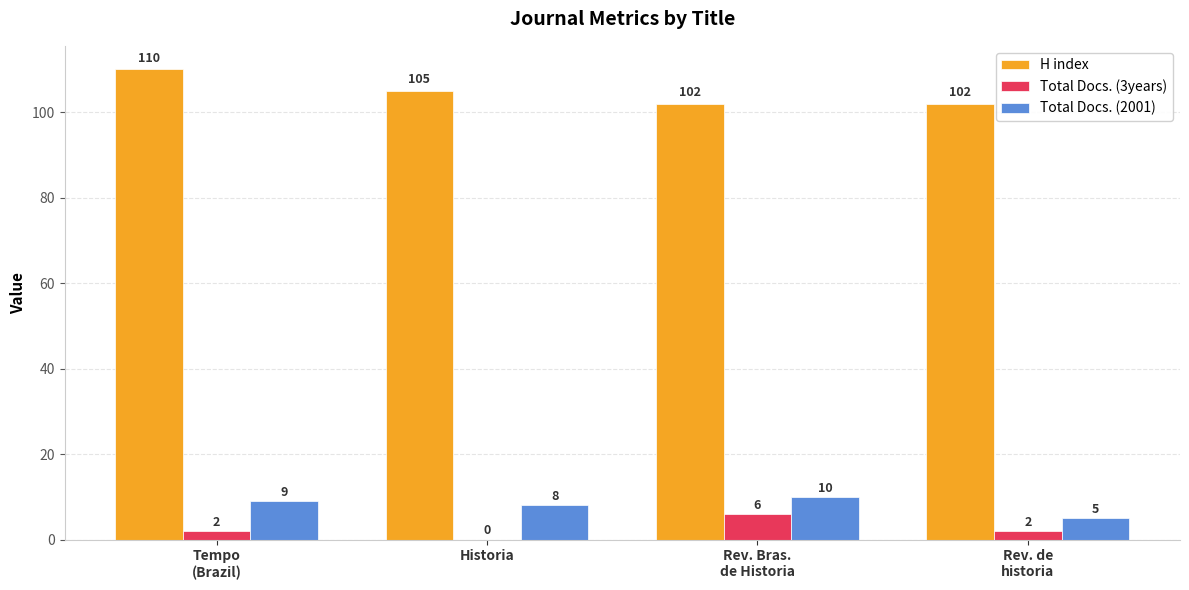

Reading left to right, what are all the values shown in this chart?

H index: 110	105	102	102
Total Docs. (3years): 2	0	6	2
Total Docs. (2001): 9	8	10	5